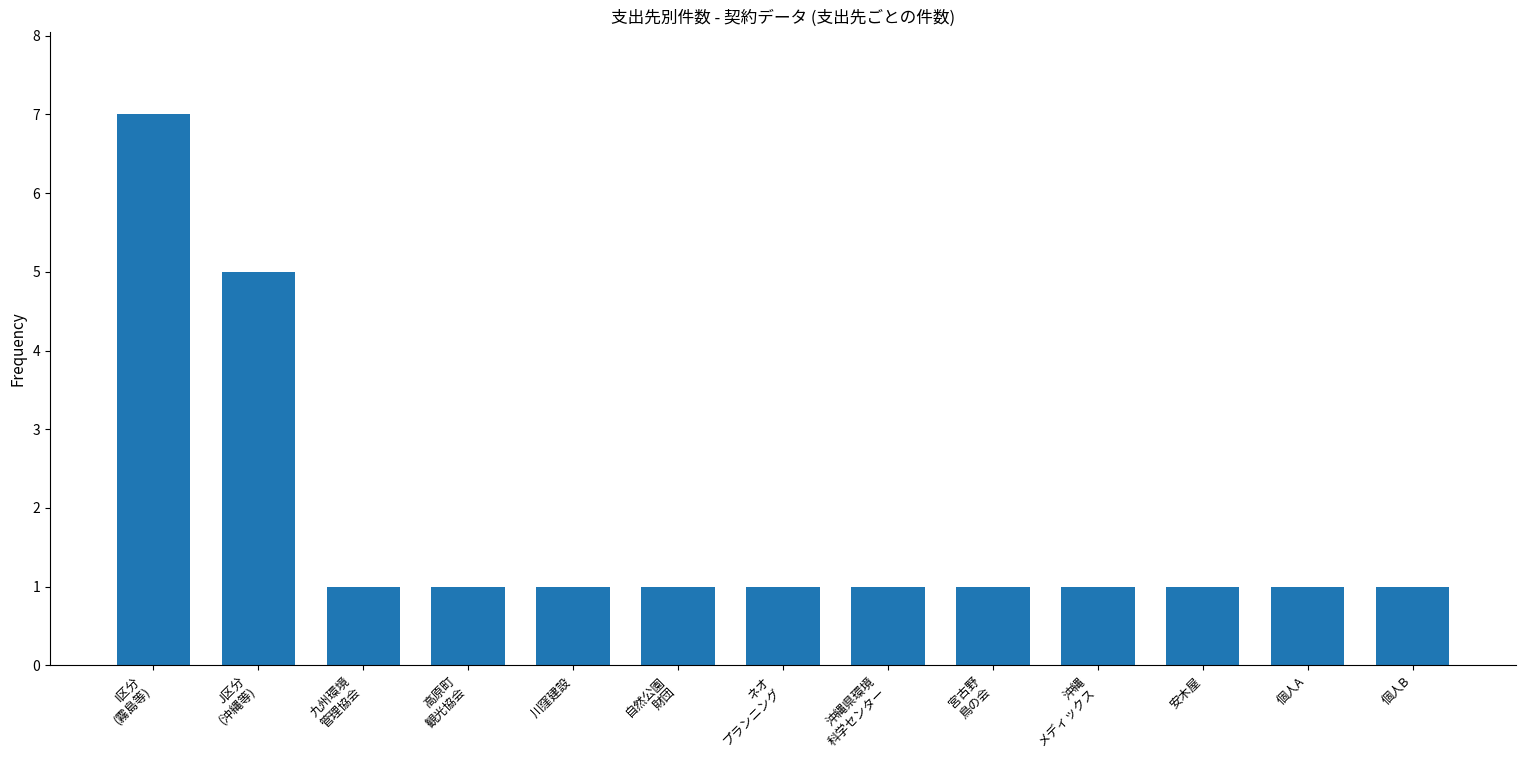

What is the label of the 8th bar from the right?

自然公園
財団